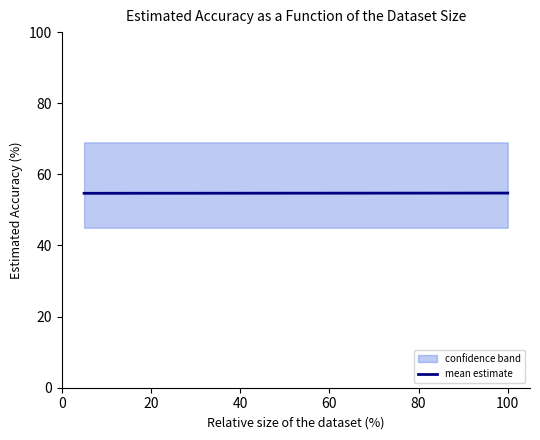

What is the value of the 2nd point from the left?

54.7